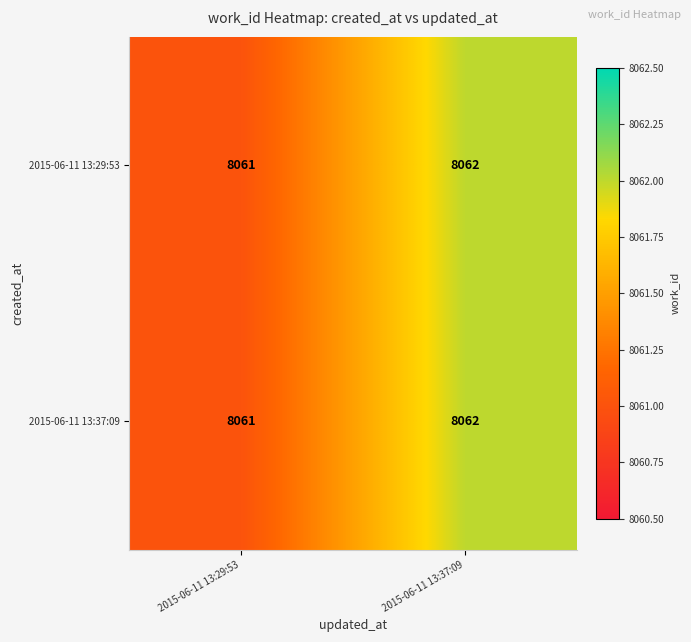

The value of 2015-06-11 13:29:53 at 2015-06-11 13:37:09 is 12577. True or false?

False